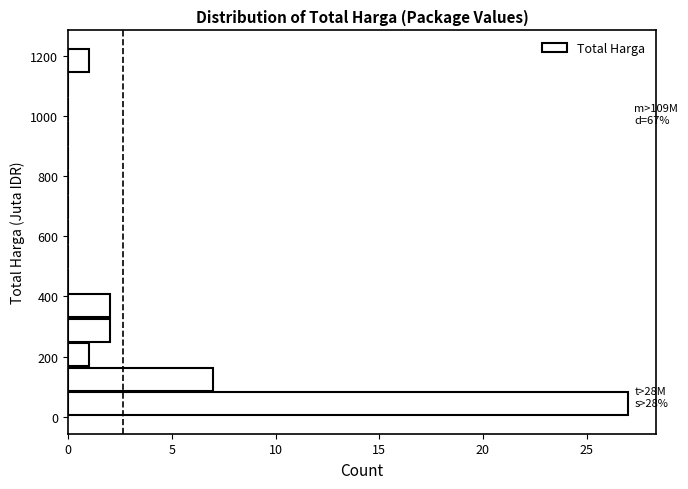

Over which range of the y-axis is the bar longest?

0 to 80